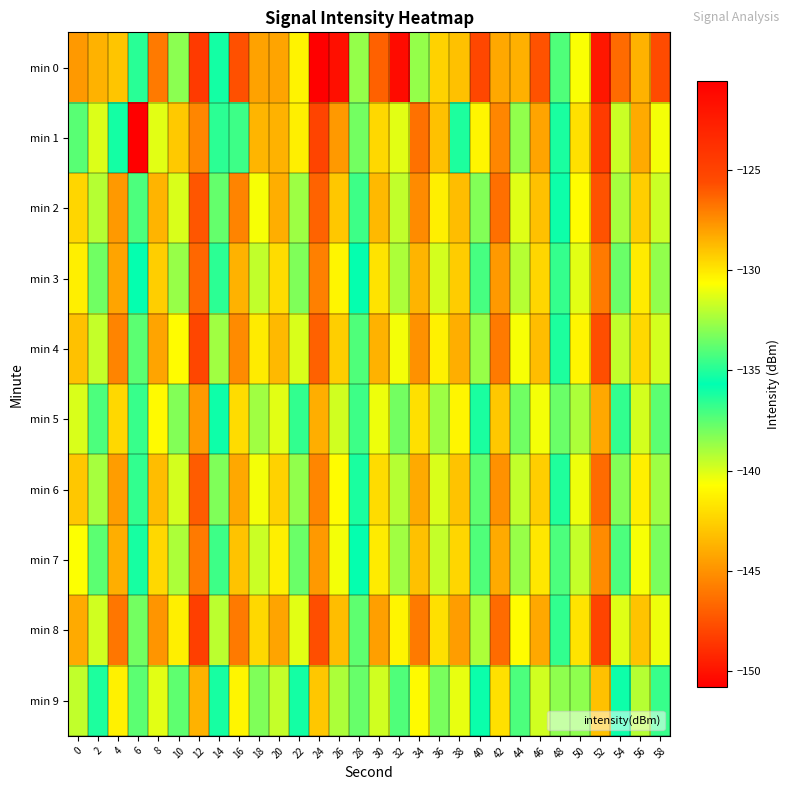

Reading right to left, transcribe all the data shown in this chart.

min 0: 58=-125.5	56=-128.5	54=-126.5	52=-122.2	50=-130.8	48=-137.3	46=-125.8	44=-128.5	42=-128.2	40=-125.3	38=-128.9	36=-129.4	34=-138.6	32=-150.3	30=-126.2	28=-132.7	26=-121.6	24=-120.6	22=-130.3	20=-128.1	18=-128.0	16=-125.8	14=-135.3	12=-124.5	10=-133.0	8=-126.9	6=-136.5	4=-129.1	2=-128.5	0=-127.8
min 1: 58=-130.9	56=-128.3	54=-131.7	52=-124.5	50=-129.8	48=-136.2	46=-128.1	44=-132.8	42=-127.3	40=-130.4	38=-135.1	36=-128.9	34=-126.7	32=-131.2	30=-129.6	28=-133.4	26=-127.8	24=-125.1	22=-130.2	20=-128.5	18=-143.6	16=-134.5	14=-136.5	12=-127.3	10=-129.2	8=-131.3	6=-150.8	4=-135.3	2=-131.4	0=-134.0
min 2: 58=-131.7	56=-129.3	54=-132.4	52=-125.8	50=-130.6	48=-135.4	46=-128.9	44=-131.3	42=-126.6	40=-133.1	38=-128.8	36=-130.2	34=-127.4	32=-131.9	30=-128.7	28=-134.5	26=-129.1	24=-126.3	22=-132.6	20=-128.4	18=-130.8	16=-127.2	14=-133.7	12=-125.9	10=-131.4	8=-128.6	6=-134.2	4=-127.8	2=-132.1	0=-129.5
min 3: 58=-132.8	56=-130.1	54=-133.6	52=-126.9	50=-131.2	48=-136.7	46=-129.5	44=-132.1	42=-127.8	40=-134.3	38=-129.2	36=-131.5	34=-128.6	32=-132.3	30=-129.9	28=-135.8	26=-130.4	24=-127.1	22=-133.2	20=-129.7	18=-131.9	16=-128.5	14=-134.8	12=-126.4	10=-132.7	8=-129.3	6=-135.6	4=-128.1	2=-133.5	0=-130.2
min 4: 58=-131.5	56=-129.6	54=-131.9	52=-125.7	50=-130.4	48=-135.1	46=-128.8	44=-130.8	42=-126.9	40=-132.7	38=-128.4	36=-130.3	34=-127.6	32=-130.9	30=-128.5	28=-134.1	26=-129.3	24=-126.2	22=-131.4	20=-128.7	18=-130.1	16=-127.4	14=-132.5	12=-125.3	10=-130.6	8=-128.1	6=-133.9	4=-127.2	2=-131.8	0=-128.9
min 5: 58=-133.9	56=-131.5	54=-134.7	52=-128.2	50=-132.3	48=-137.8	46=-130.9	44=-133.5	42=-129.1	40=-135.2	38=-130.4	36=-132.6	34=-129.8	32=-133.4	30=-131.0	28=-136.9	26=-131.6	24=-128.4	22=-134.7	20=-131.2	18=-132.5	16=-129.7	14=-135.4	12=-127.8	10=-133.1	8=-130.5	6=-136.8	4=-129.6	2=-134.2	0=-131.4
min 6: 58=-132.6	56=-130.2	54=-133.1	52=-126.5	50=-131.0	48=-136.3	46=-129.3	44=-131.9	42=-127.6	40=-133.8	38=-129.0	36=-131.4	34=-128.3	32=-132.1	30=-129.7	28=-135.2	26=-130.6	24=-127.3	22=-132.8	20=-129.4	18=-130.9	16=-128.2	14=-133.2	12=-126.1	10=-131.5	8=-128.8	6=-134.7	4=-127.9	2=-132.4	0=-129.1
min 7: 58=-133.3	56=-130.8	54=-134.2	52=-127.4	50=-131.8	48=-137.2	46=-130.0	44=-132.7	42=-128.3	40=-134.1	38=-129.5	36=-131.8	34=-128.9	32=-132.5	30=-130.1	28=-135.6	26=-130.9	24=-127.8	22=-133.6	20=-130.2	18=-131.7	16=-129.0	14=-134.5	12=-126.9	10=-132.3	8=-129.6	6=-136.1	4=-128.4	2=-133.9	0=-130.7
min 8: 58=-131.0	56=-129.0	54=-131.3	52=-125.1	50=-129.9	48=-134.7	46=-128.2	44=-130.6	42=-126.5	40=-132.3	38=-127.9	36=-129.8	34=-126.9	32=-130.4	30=-128.0	28=-133.8	26=-128.8	24=-125.7	22=-131.2	20=-128.1	18=-129.6	16=-126.9	14=-132.0	12=-124.8	10=-130.2	8=-127.7	6=-133.4	4=-126.8	2=-131.6	0=-128.3
min 9: 58=-134.6	56=-132.1	54=-135.4	52=-128.9	50=-132.9	48=-138.5	46=-131.6	44=-134.2	42=-129.8	40=-135.9	38=-131.1	36=-133.3	34=-130.5	32=-134.1	30=-131.6	28=-137.7	26=-132.3	24=-129.1	22=-135.3	20=-131.8	18=-133.2	16=-130.4	14=-136.1	12=-128.5	10=-133.8	8=-131.2	6=-137.5	4=-130.3	2=-135.1	0=-131.9